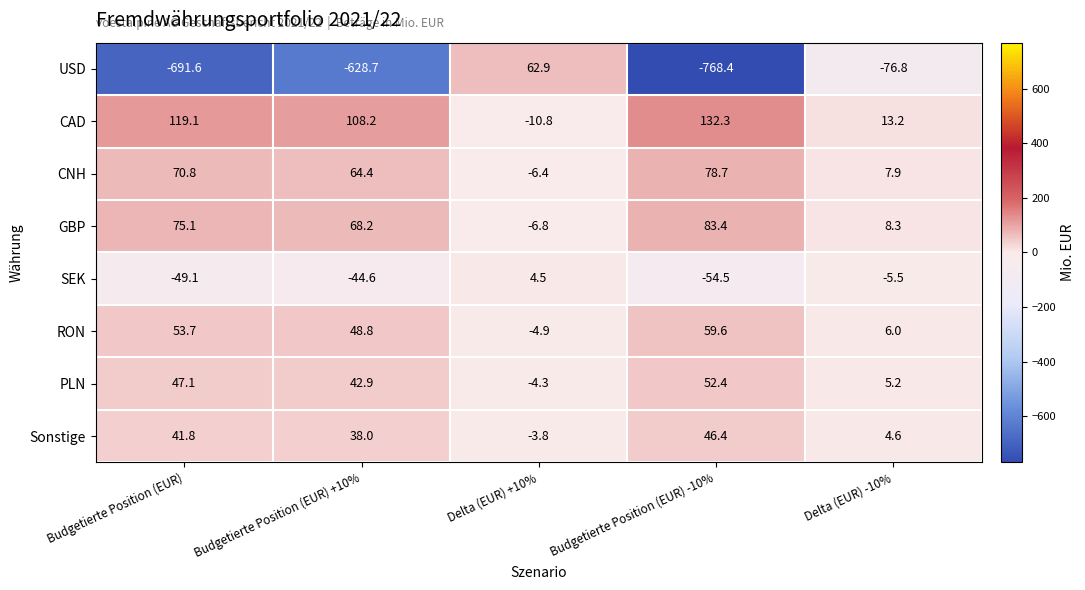

True or false: SEK has a value of -44.6 at Budgetierte Position (EUR) +10%.

True